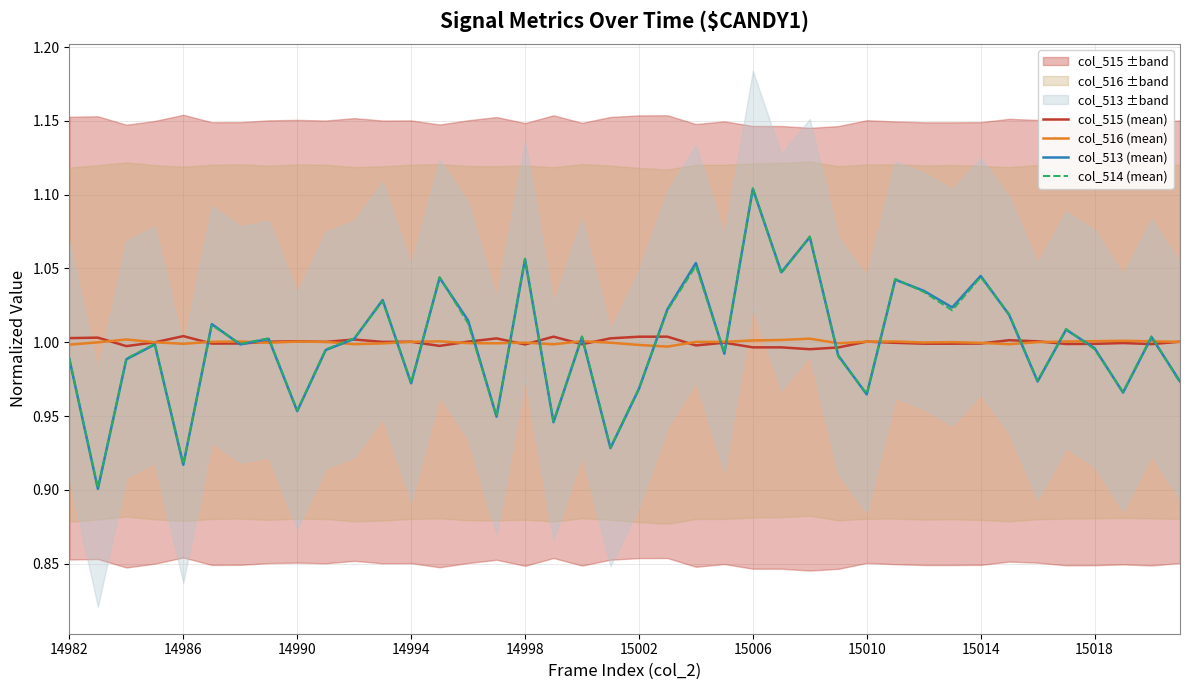

The col_514 (mean) series shows 0.7 at 15014. True or false?

False